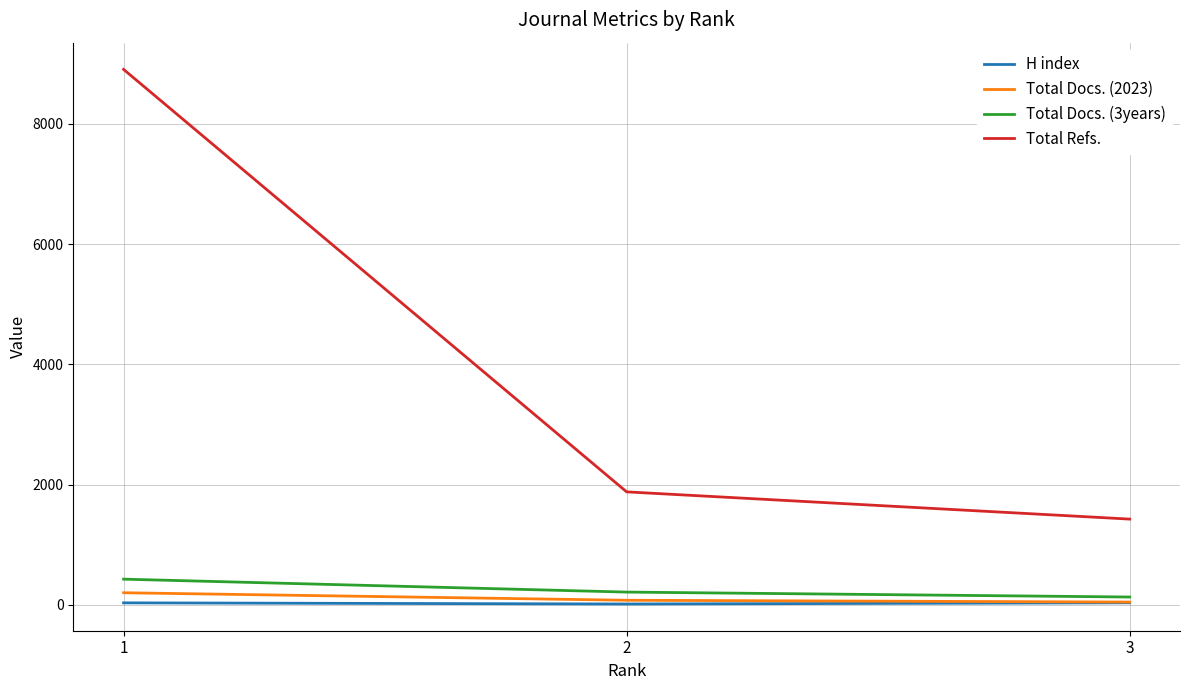

Is the value of Total Docs. (3years) at 1 greater than the value of Total Refs. at 3?

No